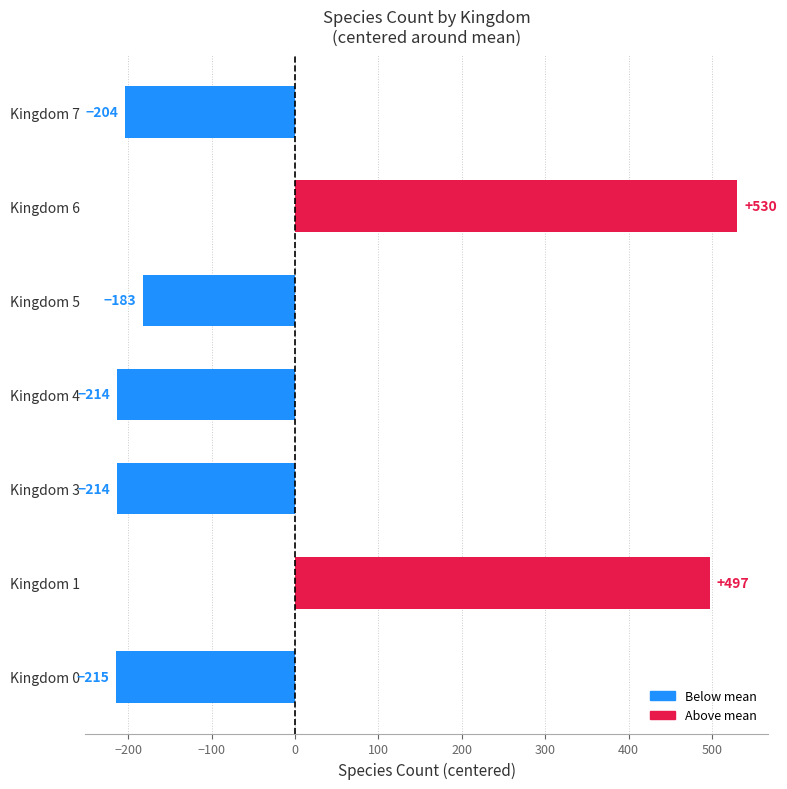

What is the difference between the maximum and minimum values?

745.0